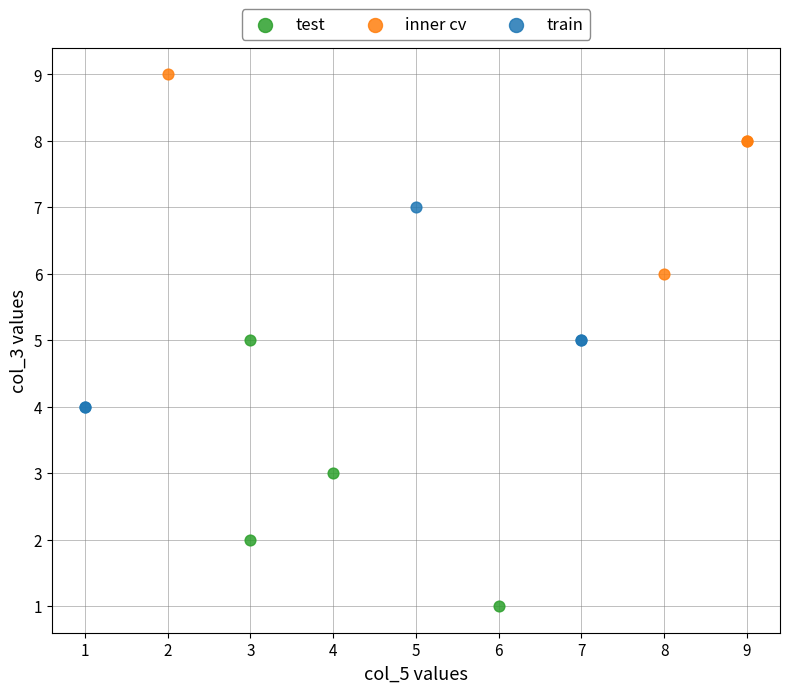

Which series contains the lowest Y value?

test